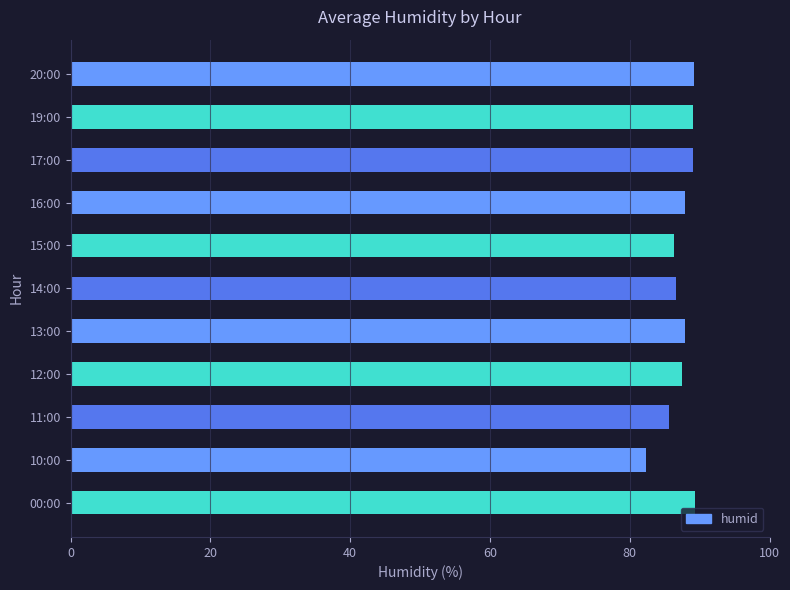

The value at 00:00 is 23.1. True or false?

False